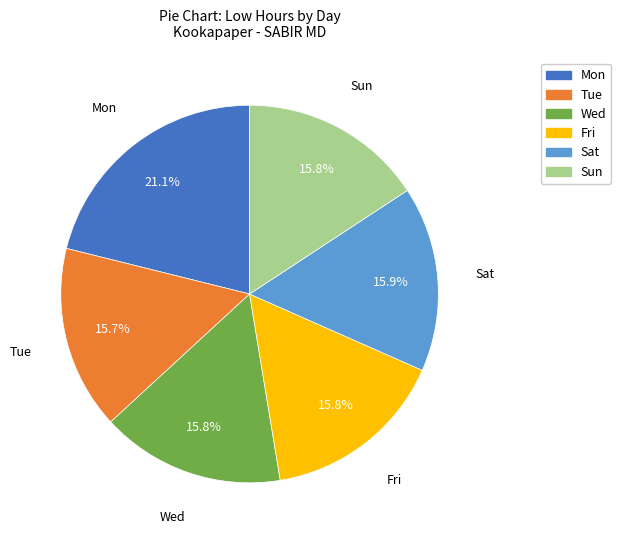

Is there any slice that represents more than half of the pie?

No